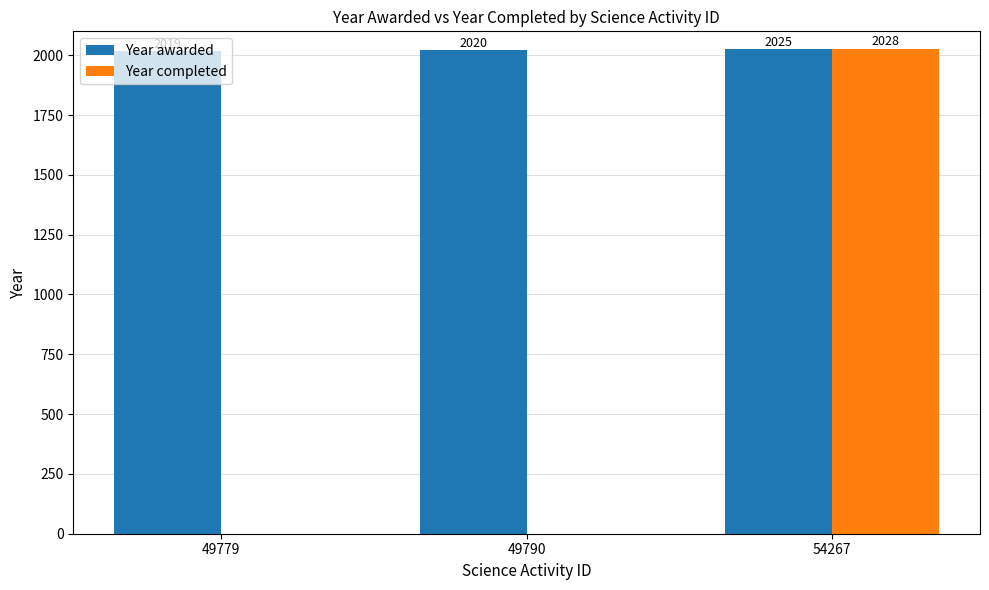

How many Year completed values are between 0 and 2028?

3